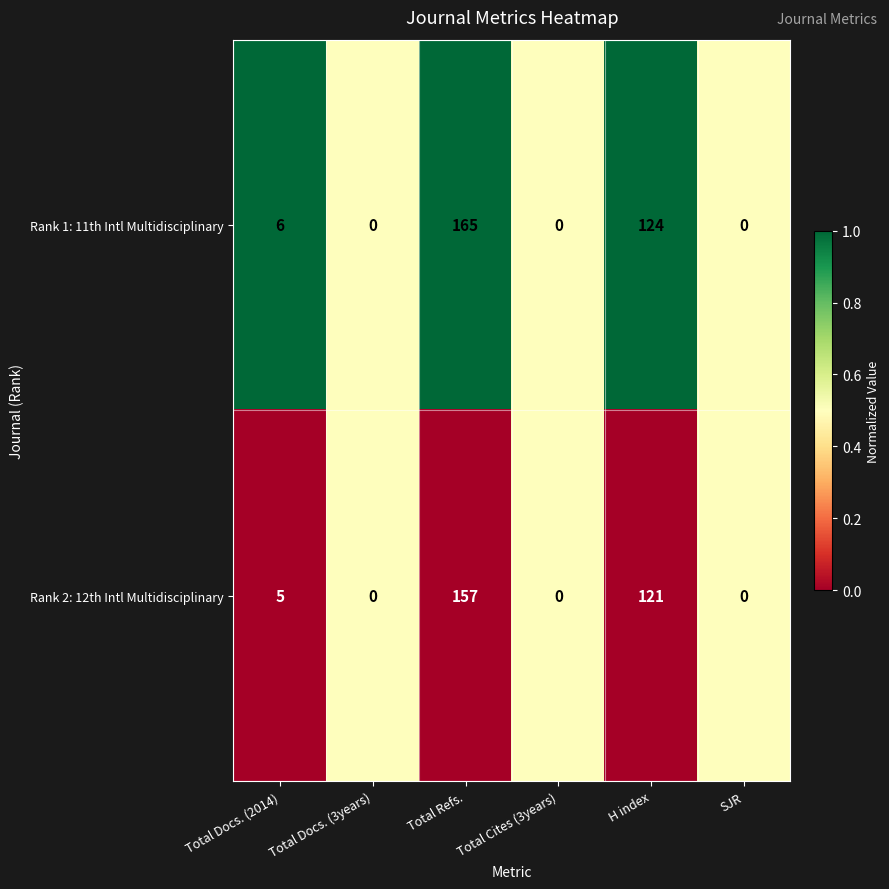

What is the difference between the maximum and minimum values in the Rank 2: 12th Intl Multidisciplinary series?

157